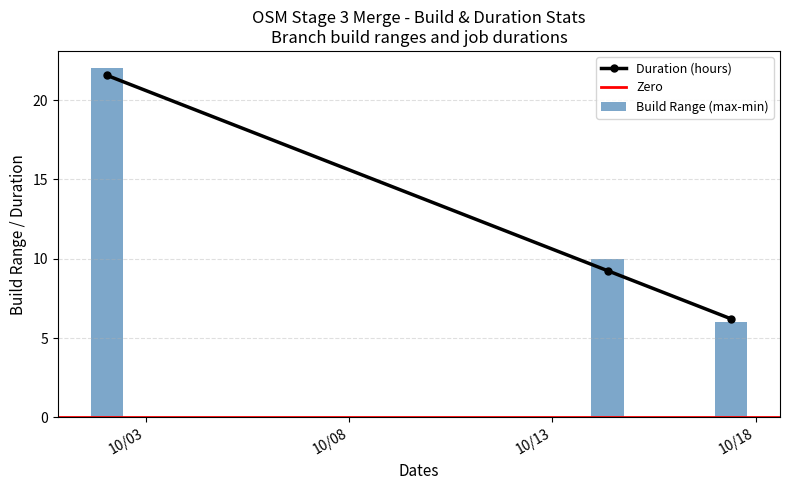

What is the minimum value for Build Range (max-min)?

6